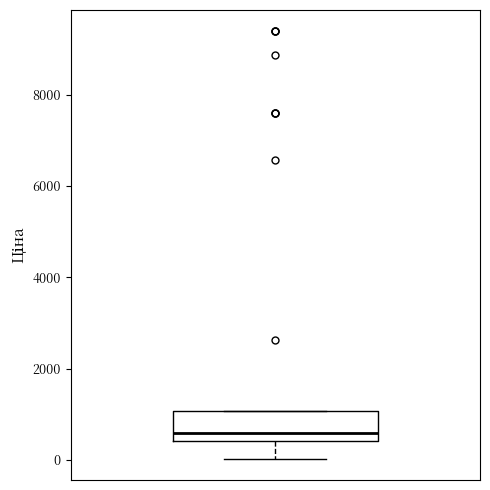

Where is the lower edge of the box on the y-axis? The values are not printed on the chart, so give them approximately, as read against the axis.

400